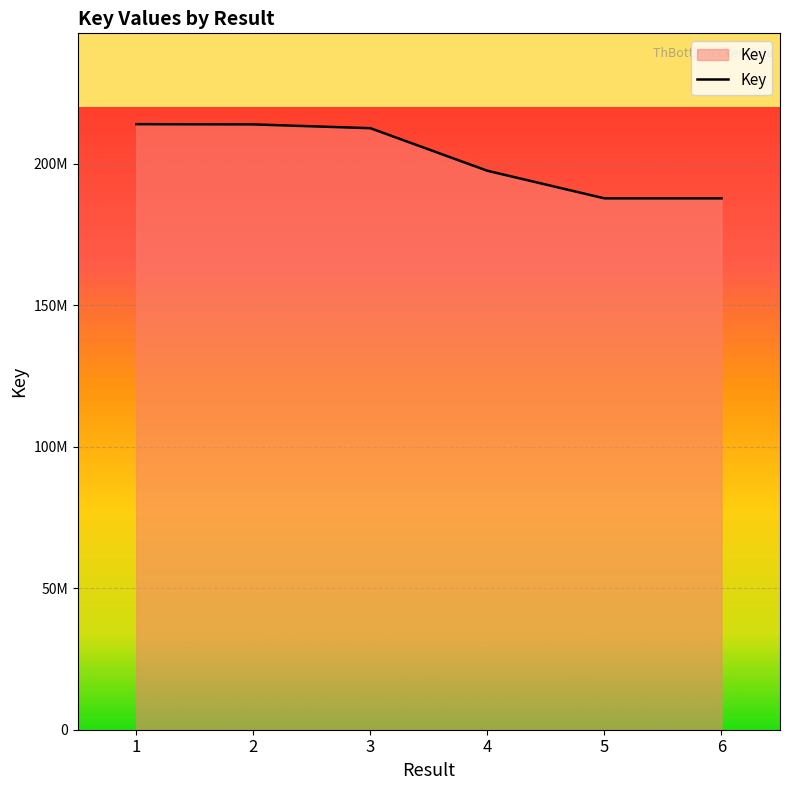

What is the ratio of the value at 4 to the value at 2?

0.9